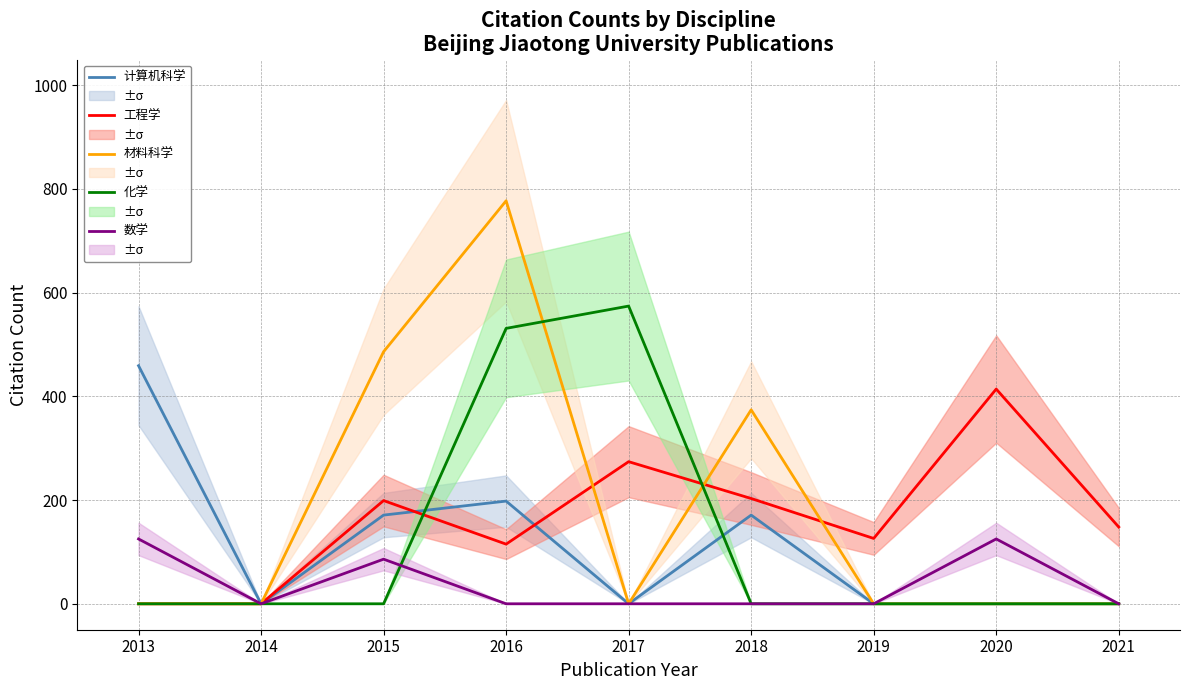

How many intersections are there between 化学 and 数学?

1